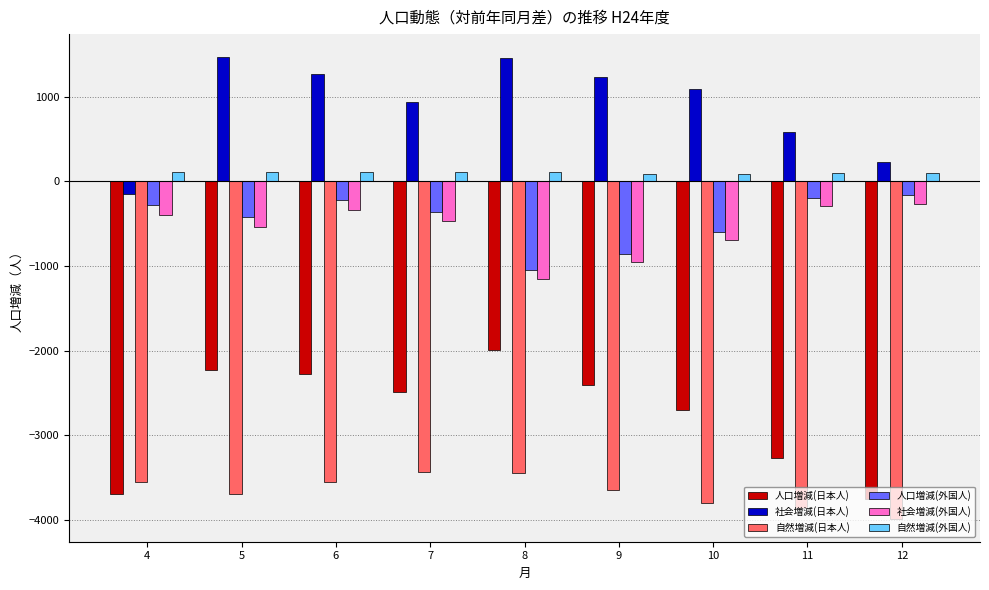

What is the difference between the maximum and minimum values in the 社会増減(日本人) series?

1614